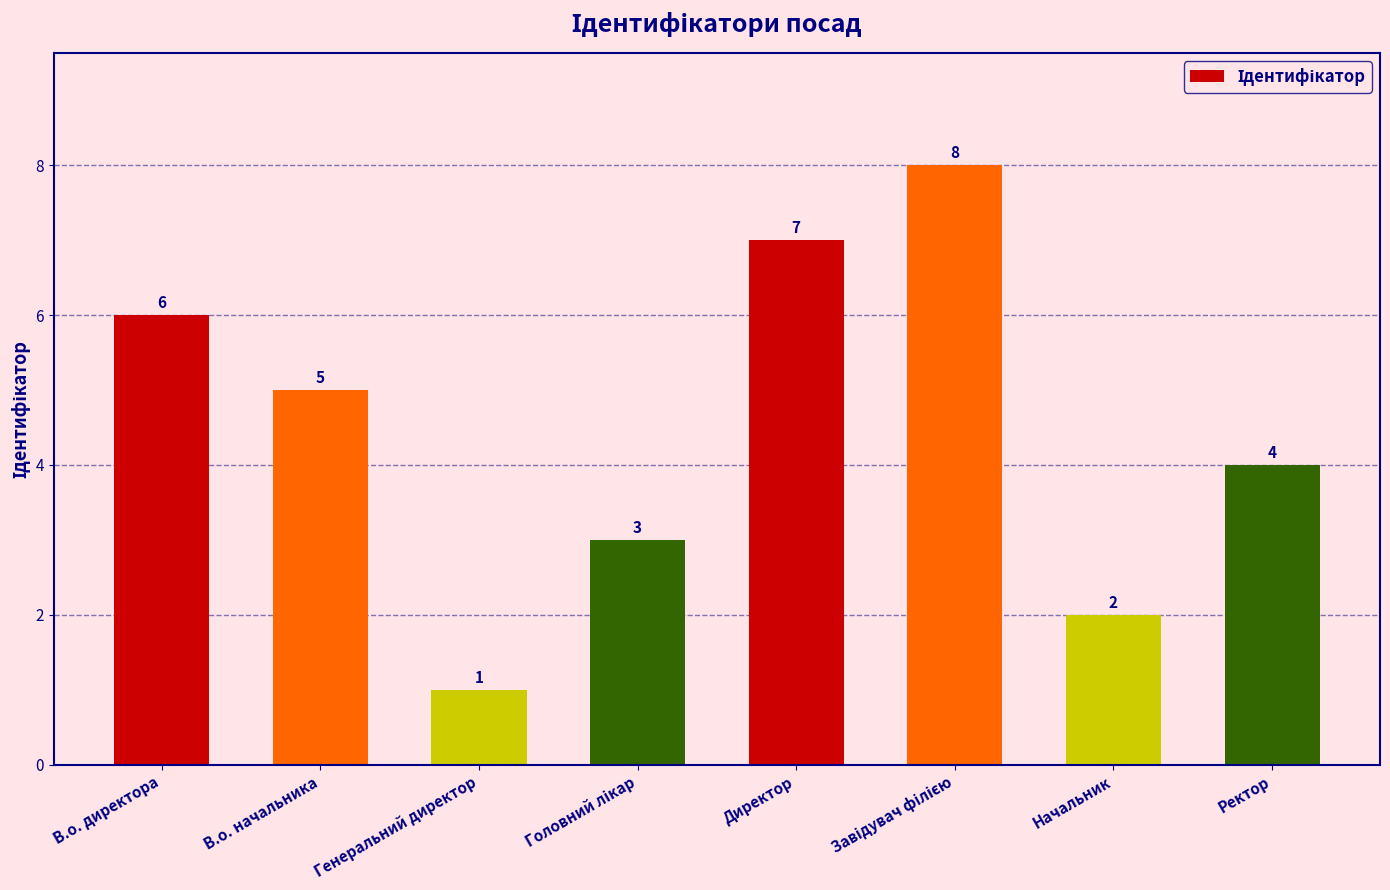

What is the difference between the maximum and minimum values?

7